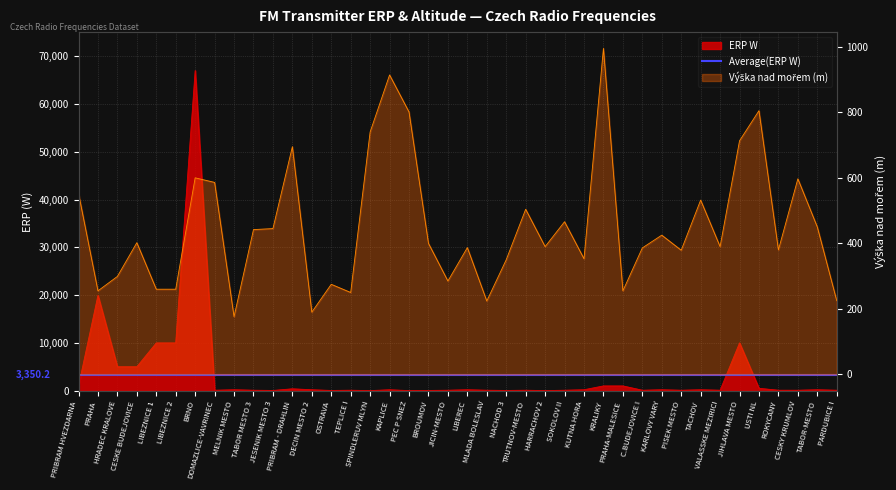

What is the difference between the maximum and minimum values in the Výška nad mořem series?

819